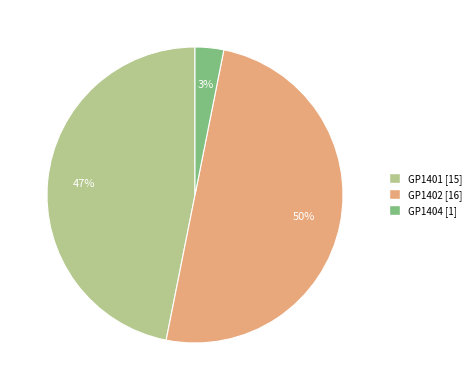

Count the number of slices in the pie.

3